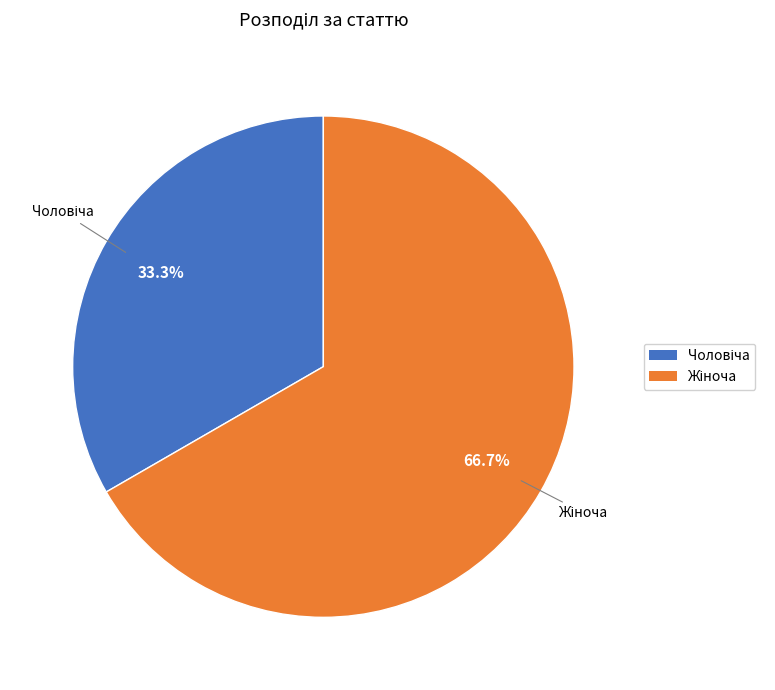

Does any single category account for the majority?

Yes